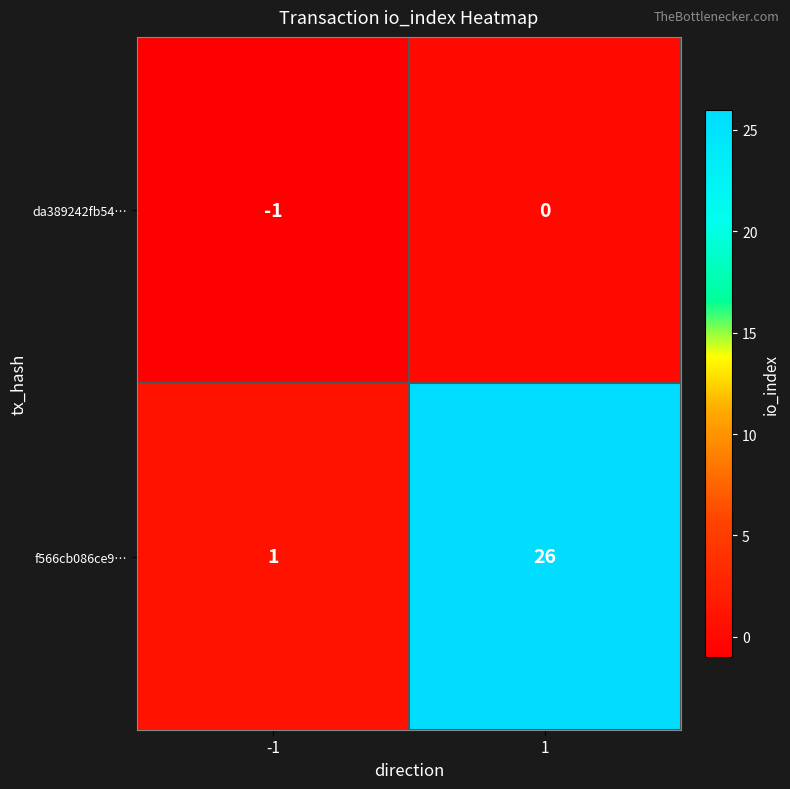

Which series has the widest spread of values?

f566cb086ce9…